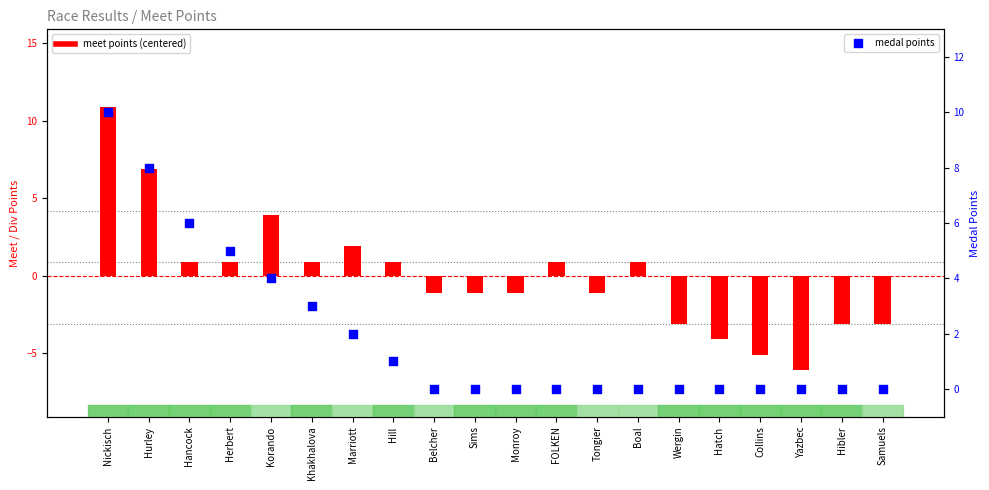

What is the total value across all series at Korando?

7.9